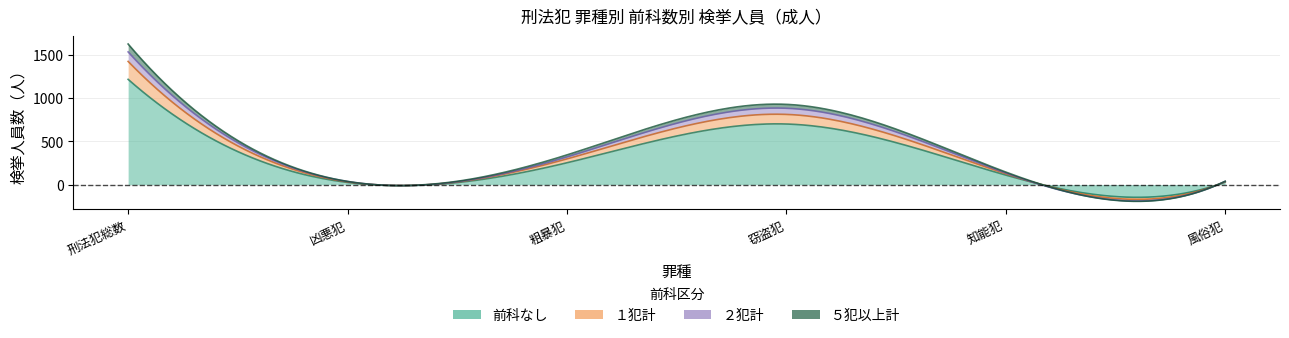

The value of 総数 at 風俗犯 is 26. True or false?

False